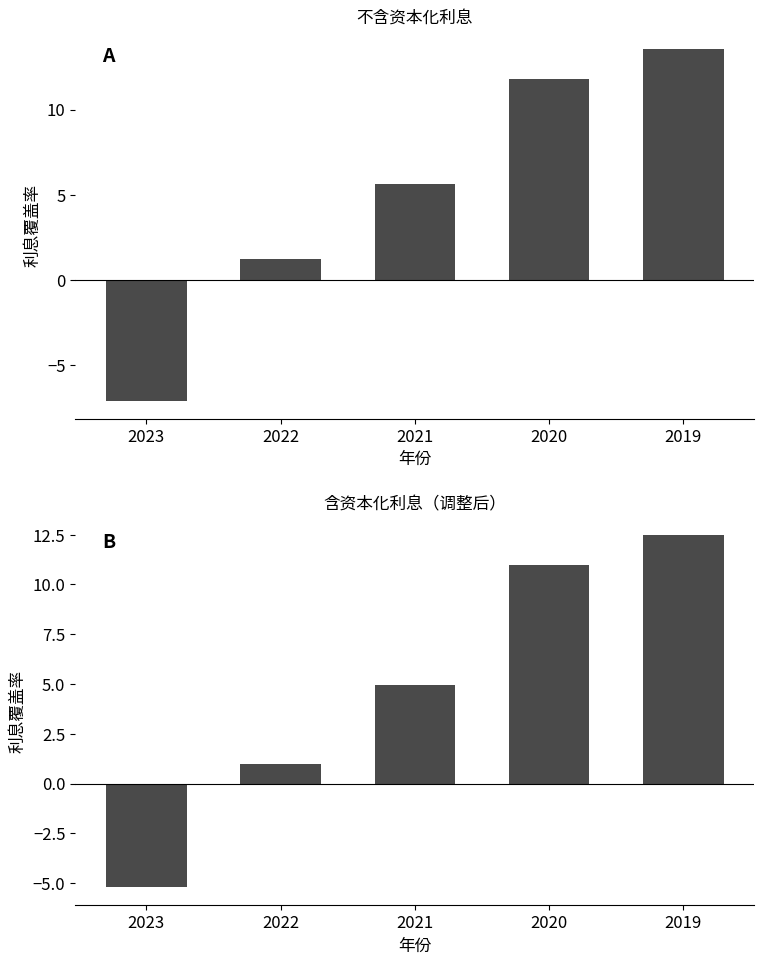

At which label is 利息覆盖率（不含资本化利息） closest to 3?

2022